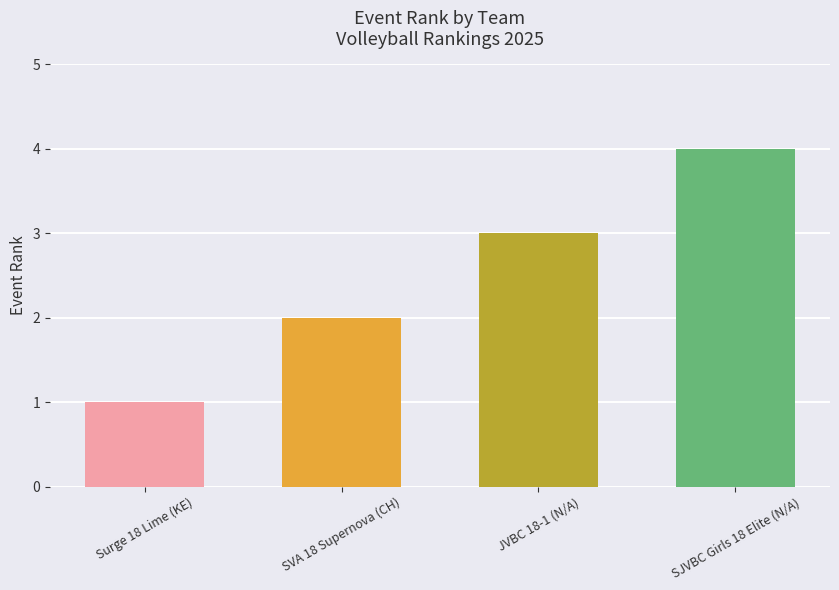

Count the values in the range 2 to 4.

3